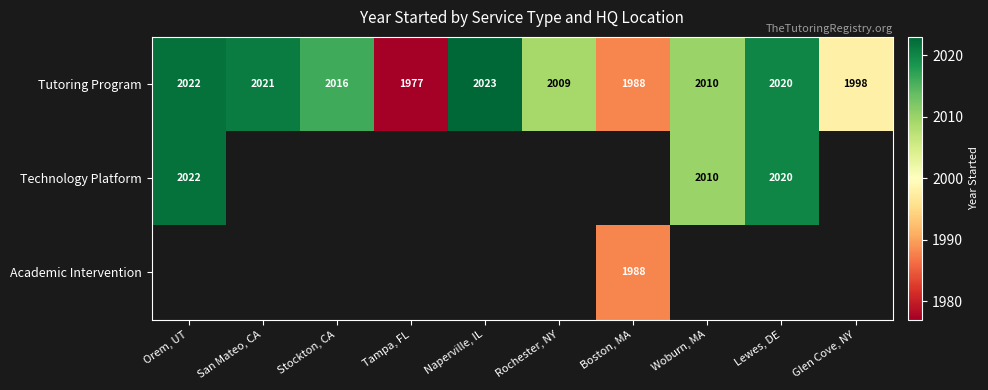

At which label does Tutoring Program first exceed 2016?

Orem, UT